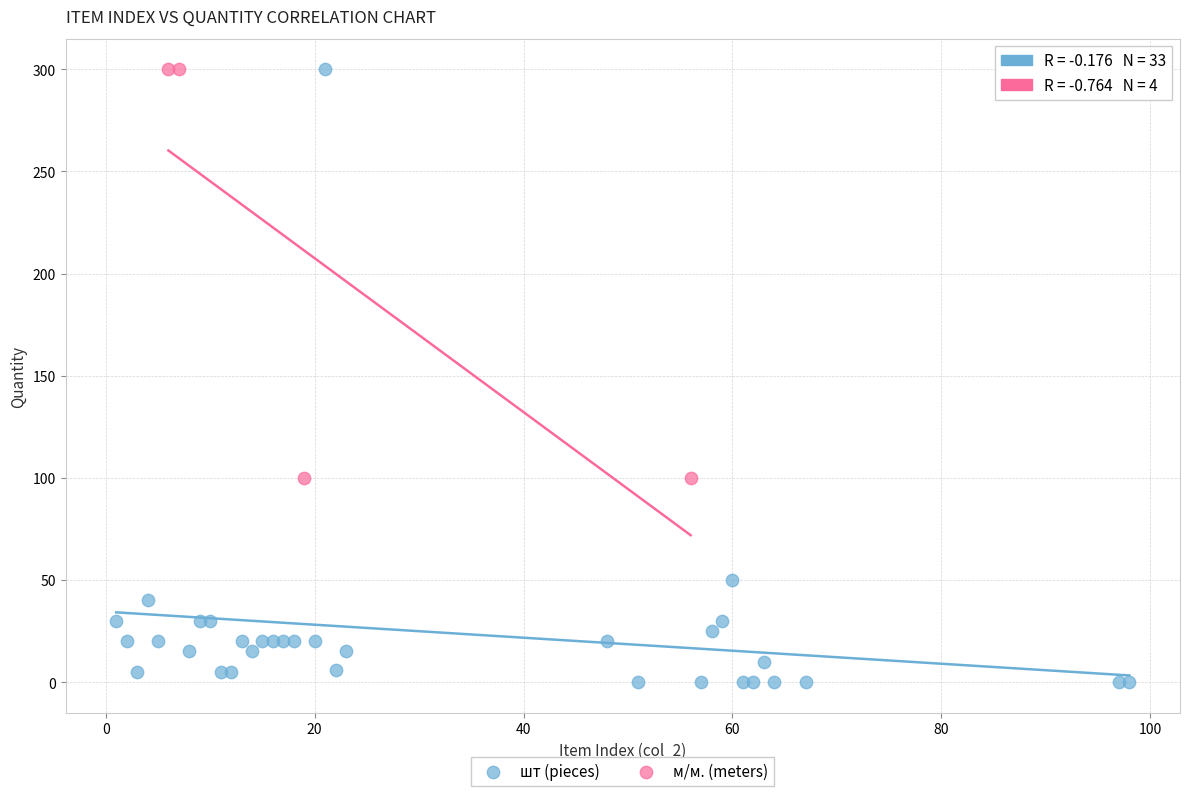

Which series has the widest spread of Y values?

шт (pieces)